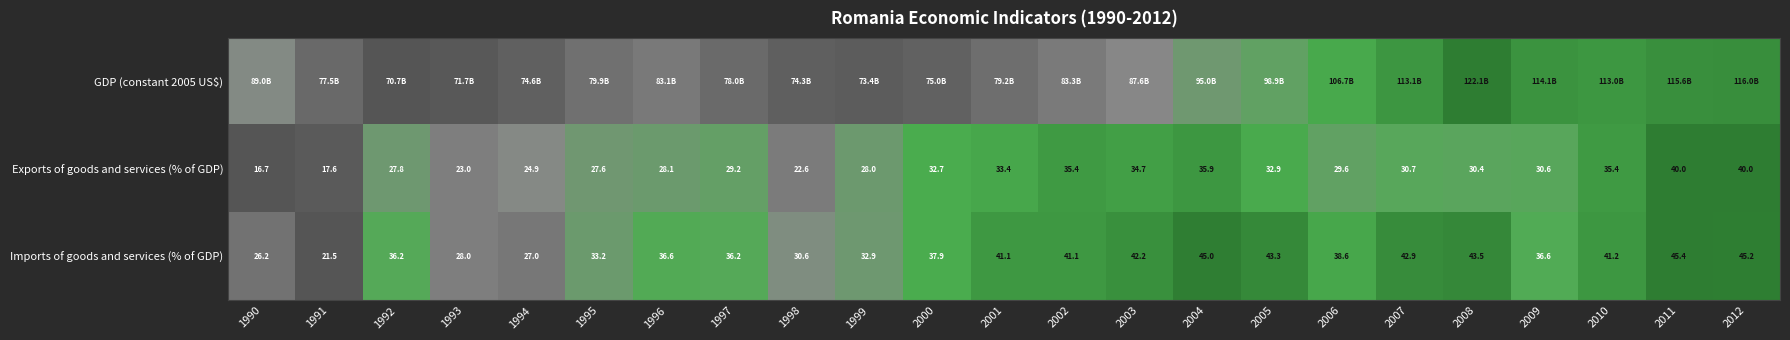

Where is GDP (constant 2005 US$) nearest to the value 0?

1992